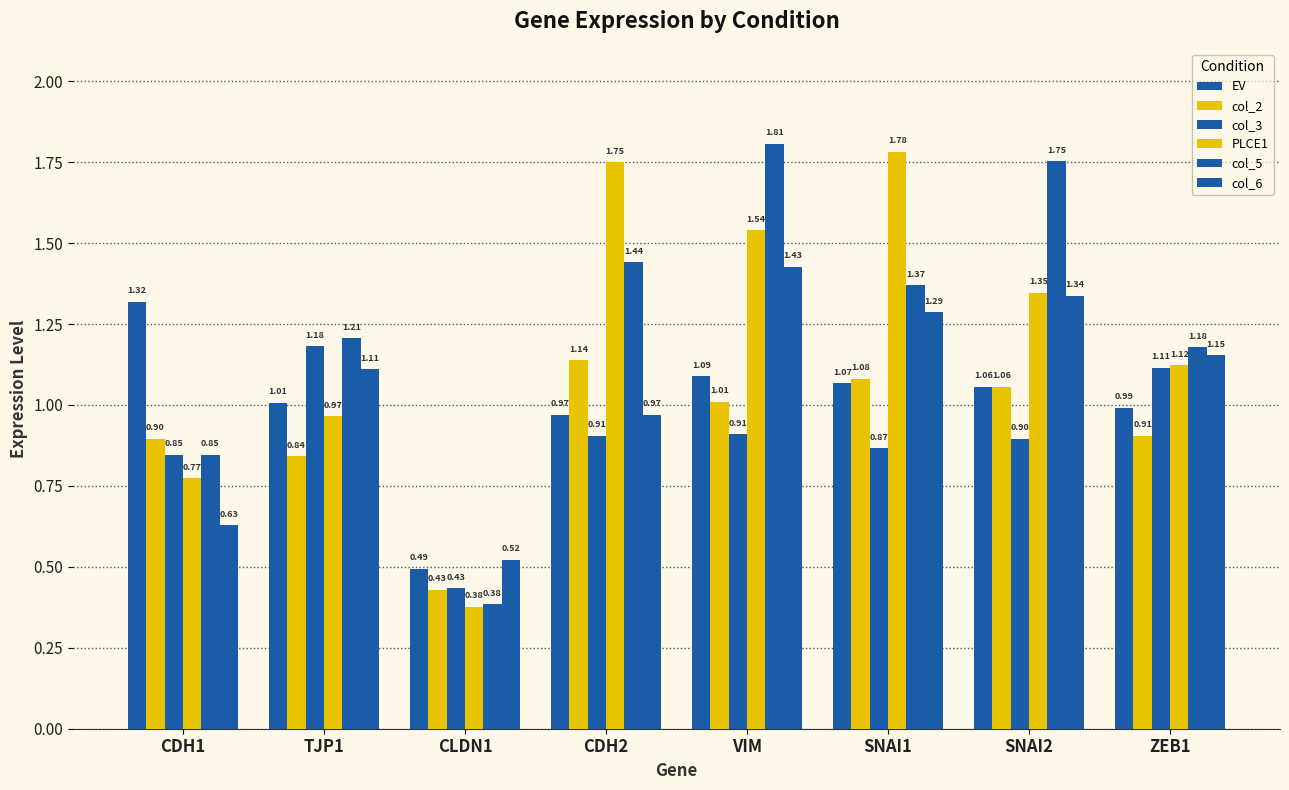

Rank the categories by PLCE1 value from highest to lowest.

SNAI1, CDH2, VIM, SNAI2, ZEB1, TJP1, CDH1, CLDN1